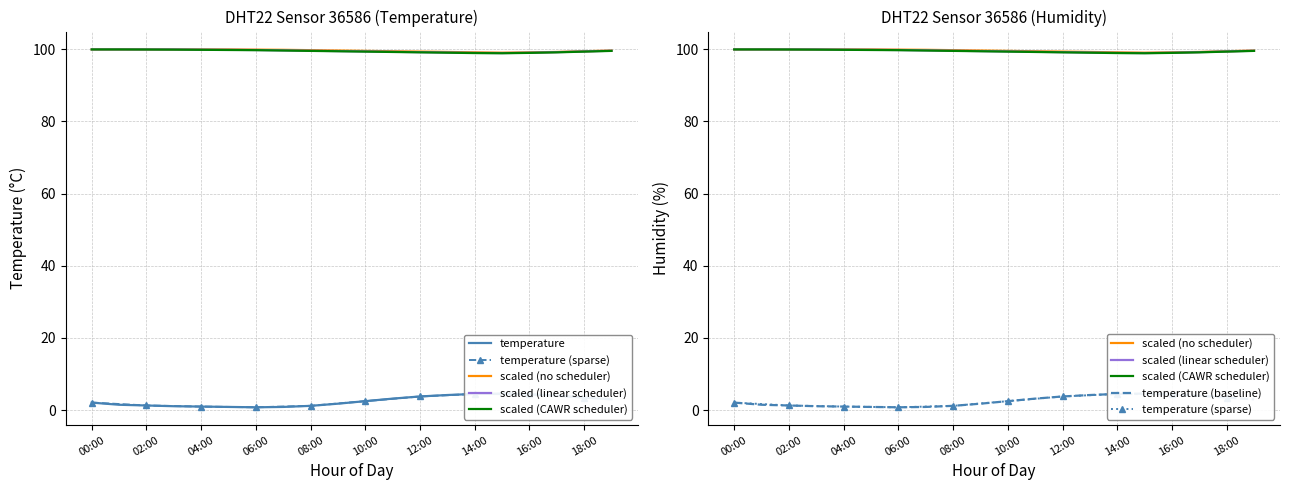

True or false: humidity (linear) and humidity (CAWR) intersect in this chart.

False